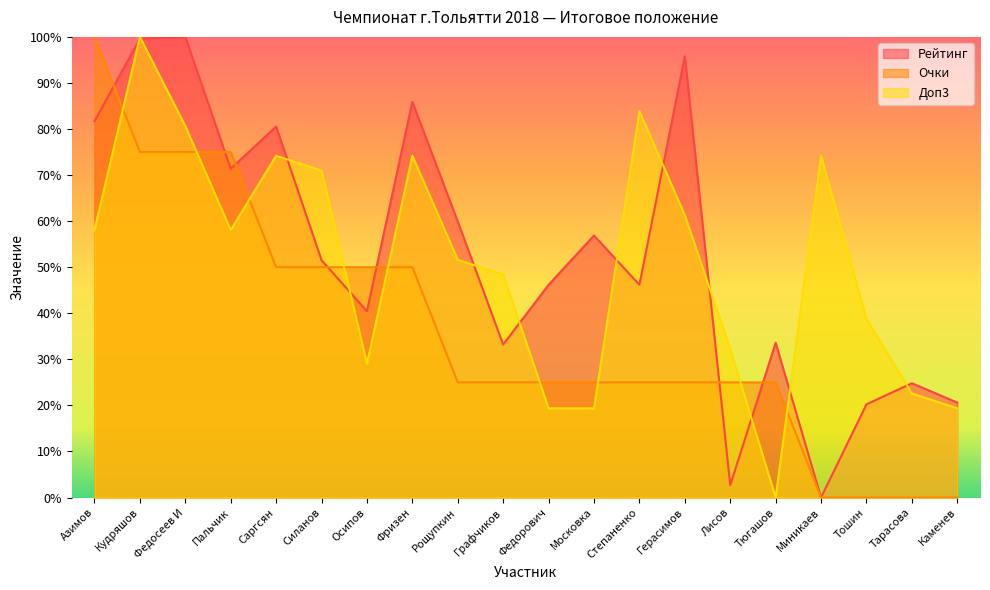

Which series has the largest range (max minus min)?

Рейтинг